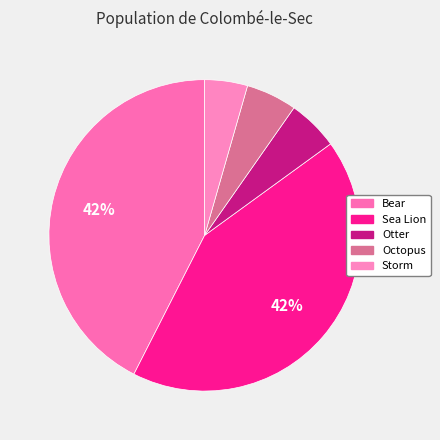

To the nearest percent, what percentage of the pie is Octopus?

5%